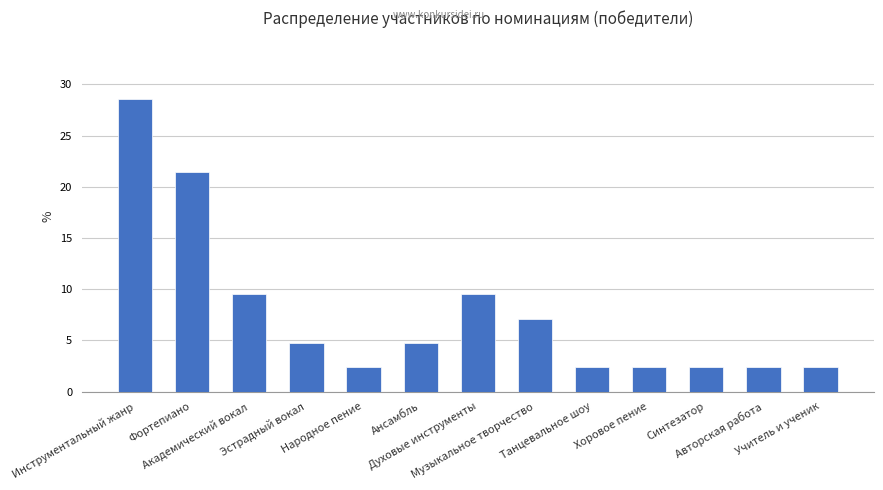

What is the difference between the second highest and minimum values?

19.0